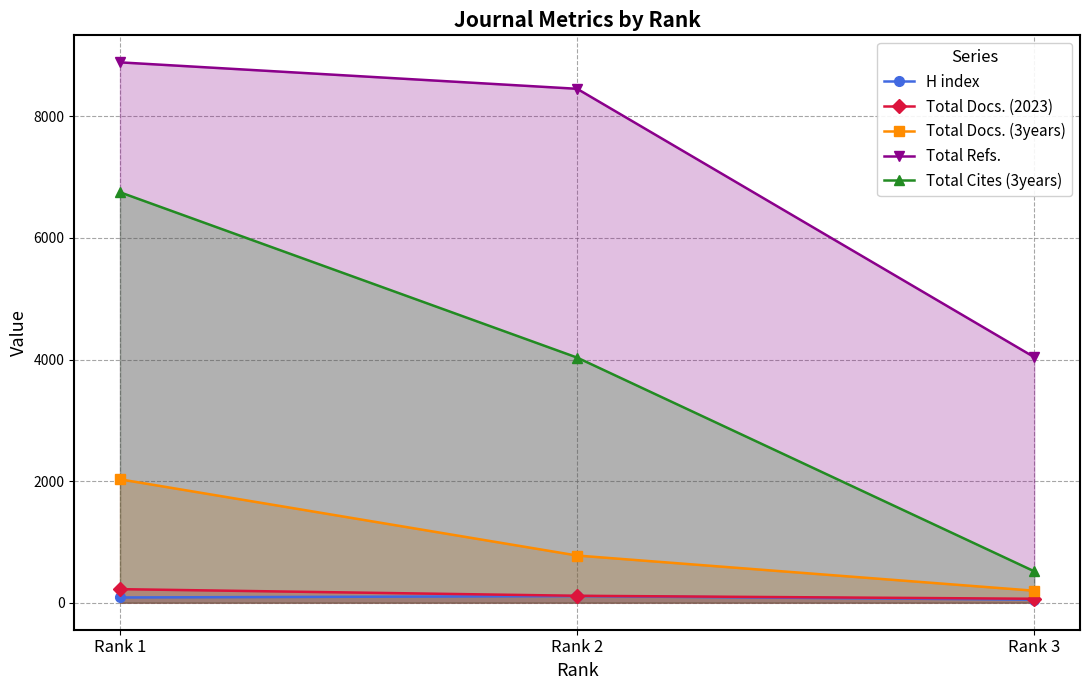

Where is H index nearest to the value 79?

Rank 1